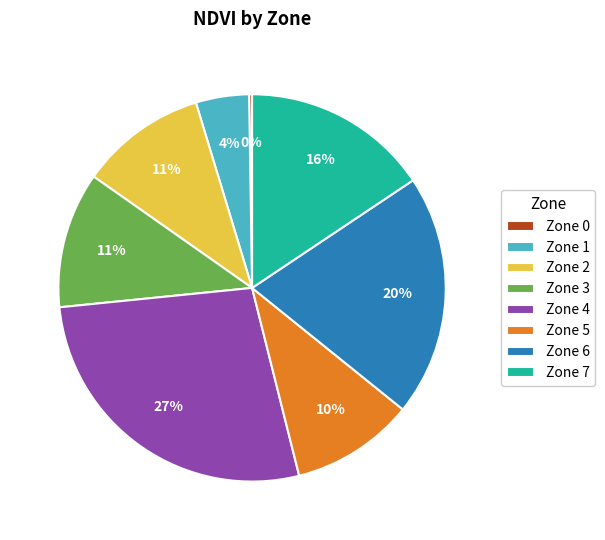

Is the sum of Zone 7 and Zone 5 greater than half?

No